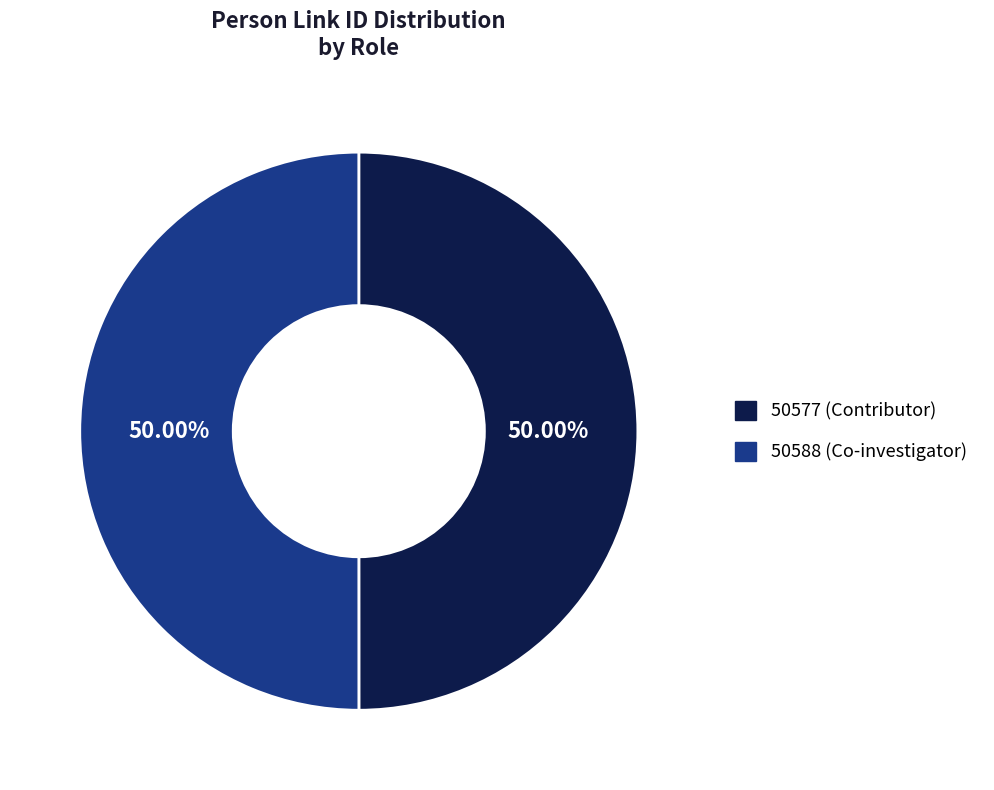

True or false: 50577 accounts for 40% of the total.

False